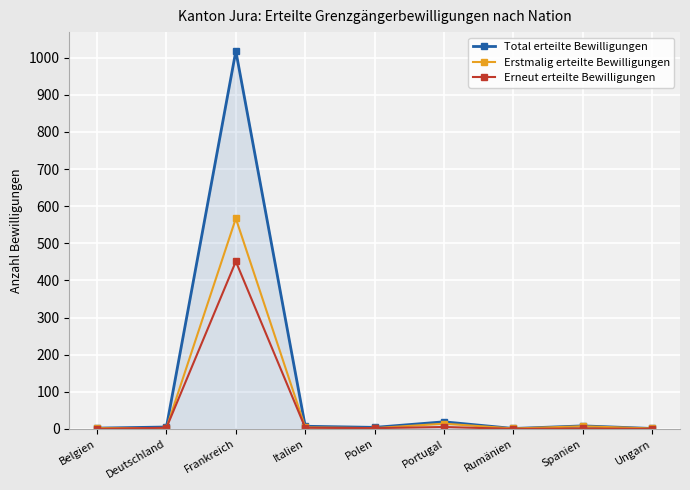

What is the sum of the Erstmalig erteilte Bewilligungen values at Spanien and Polen?

9